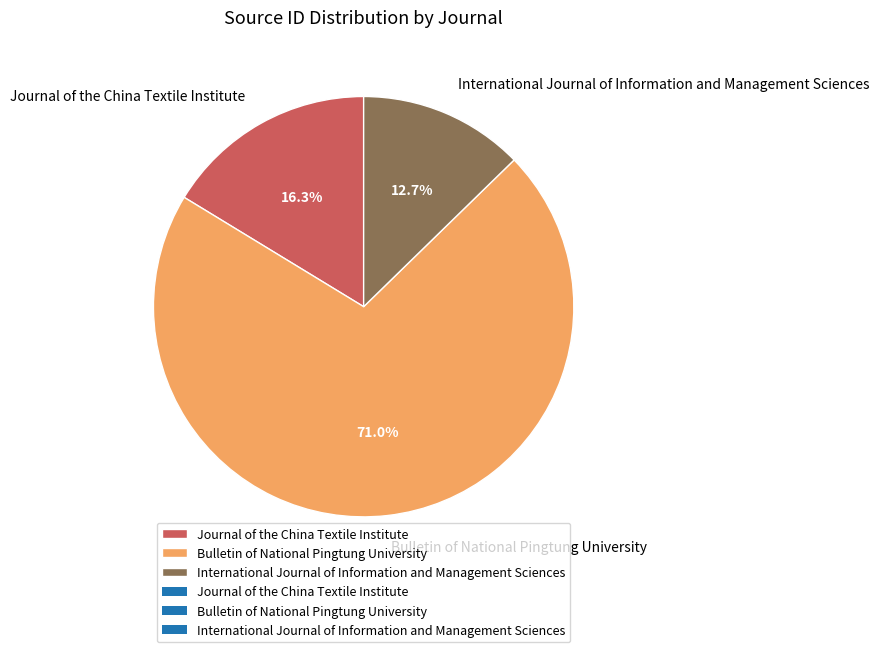

What is the ratio of the value at Bulletin of National Pingtung University to the value at Journal of the China Textile Institute?

4.4